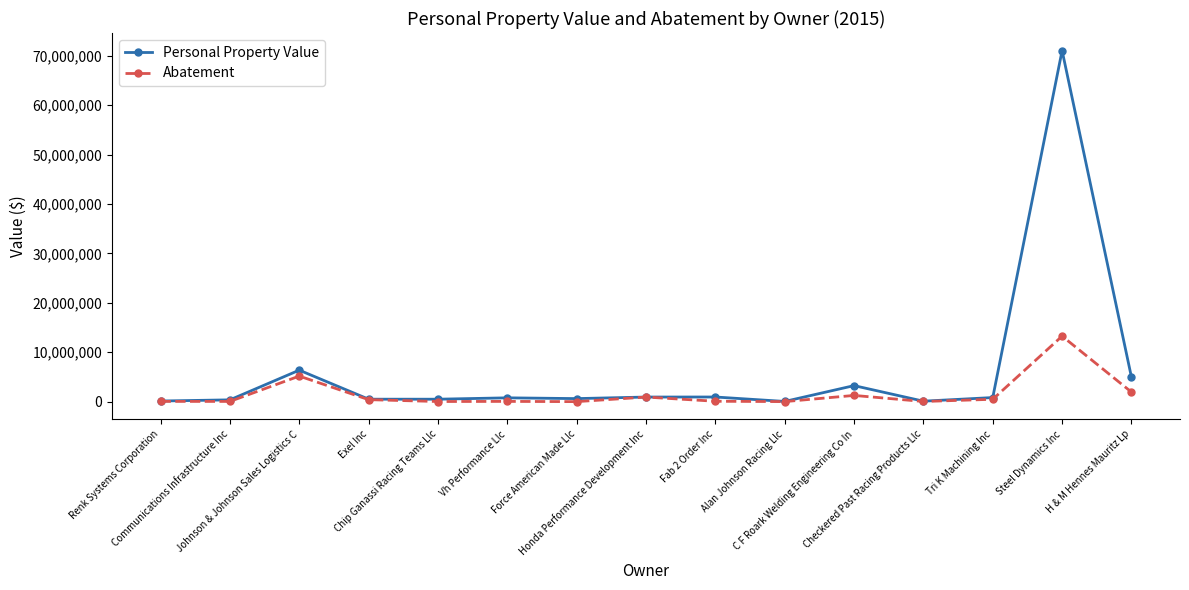

True or false: Personal Property Value has more than 2 points higher than both neighbors.

True